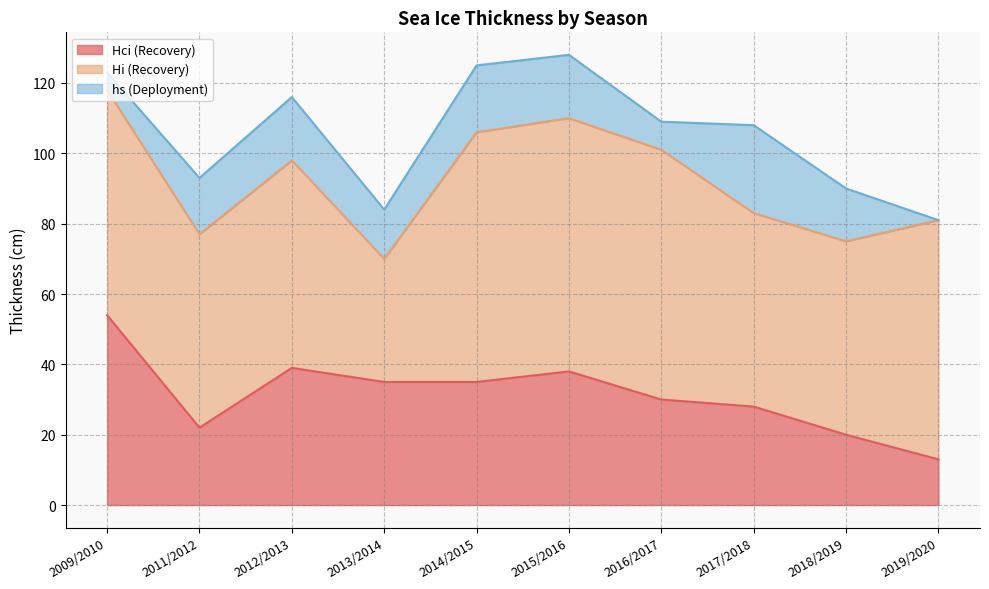

Is the value of Hci (Recovery) at 2011/2012 greater than the value of hs (Deployment) at 2014/2015?

Yes